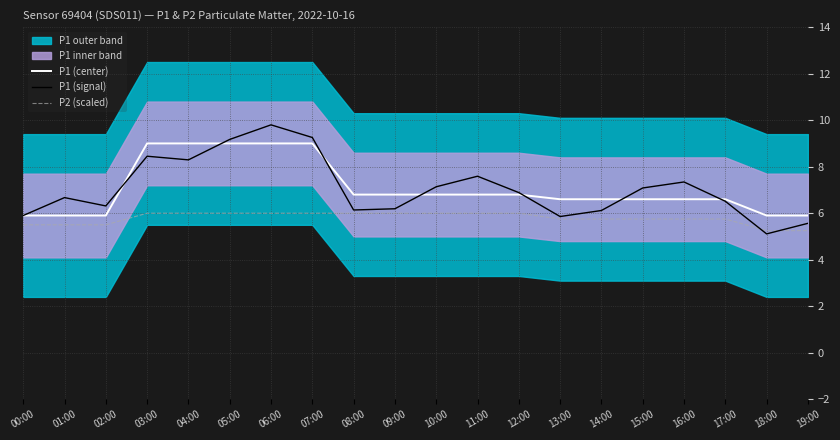

What is the difference between the maximum and minimum values in the P2 (scaled) series?

0.8